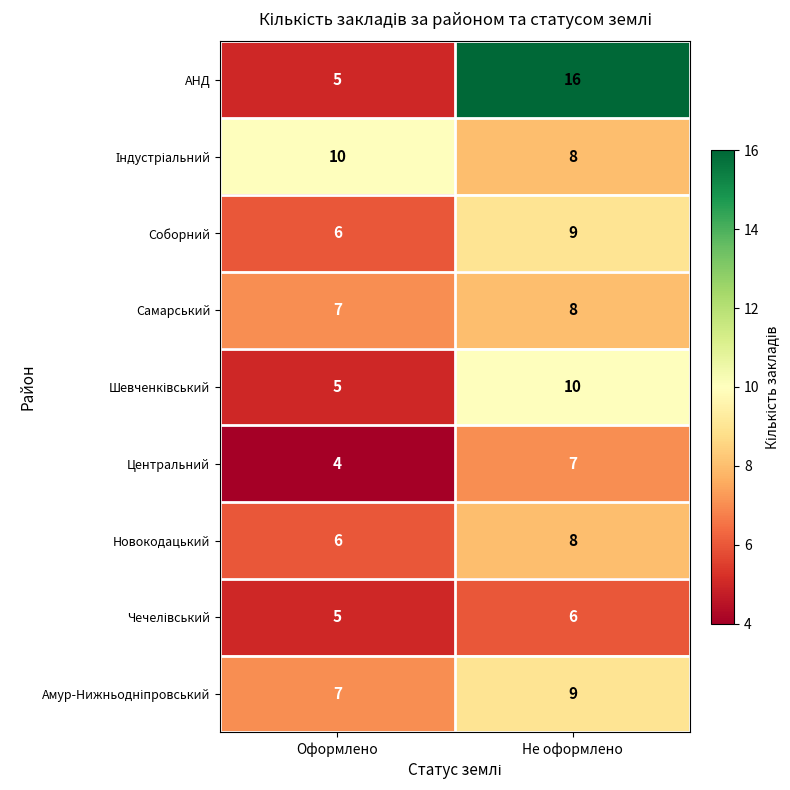

Rank the categories by Соборний value from lowest to highest.

Оформлено, Не оформлено